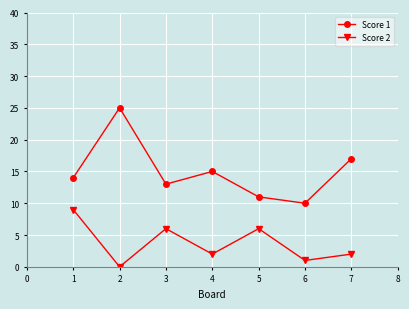

Which series has the largest range (max minus min)?

Score 1